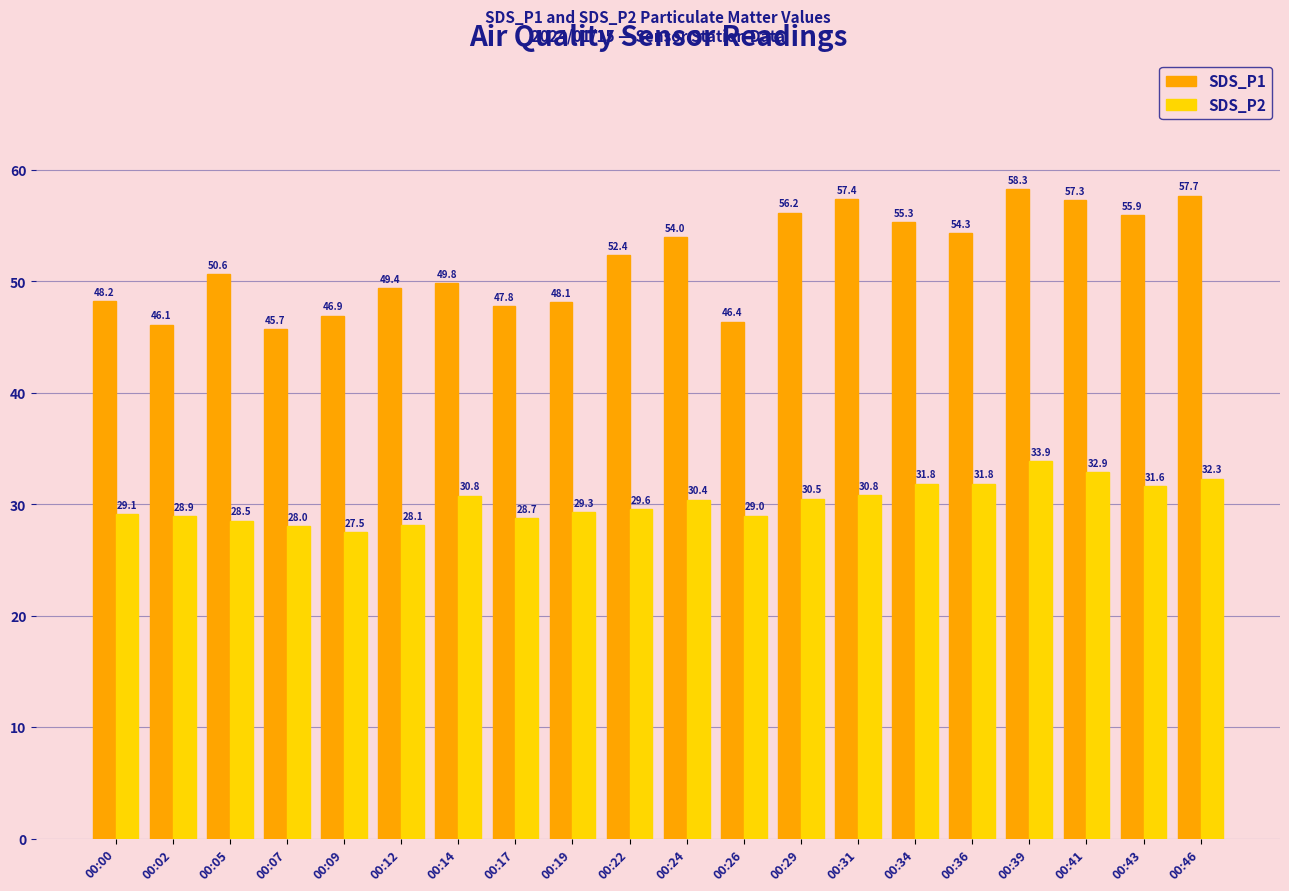

At which category is the sum across all series the highest?

00:39